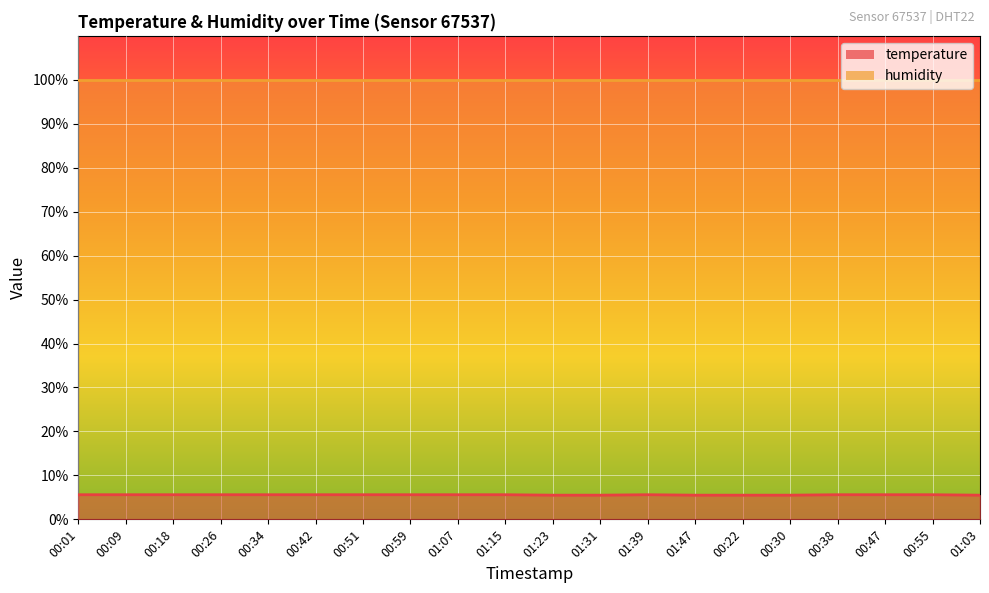

How many lines are shown in the chart?

1